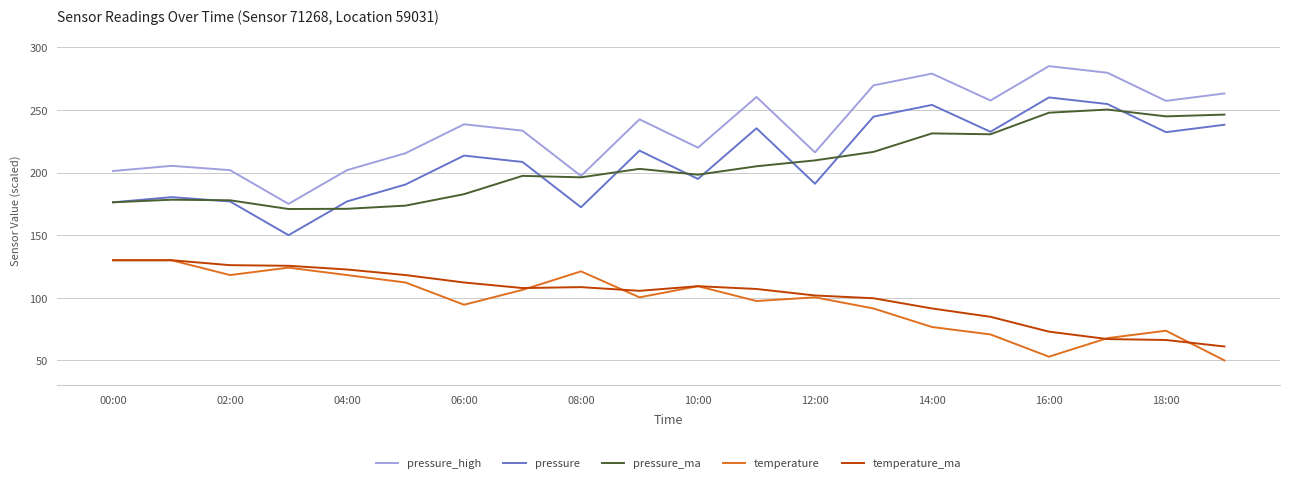

What is the minimum value for temperature?

50.0